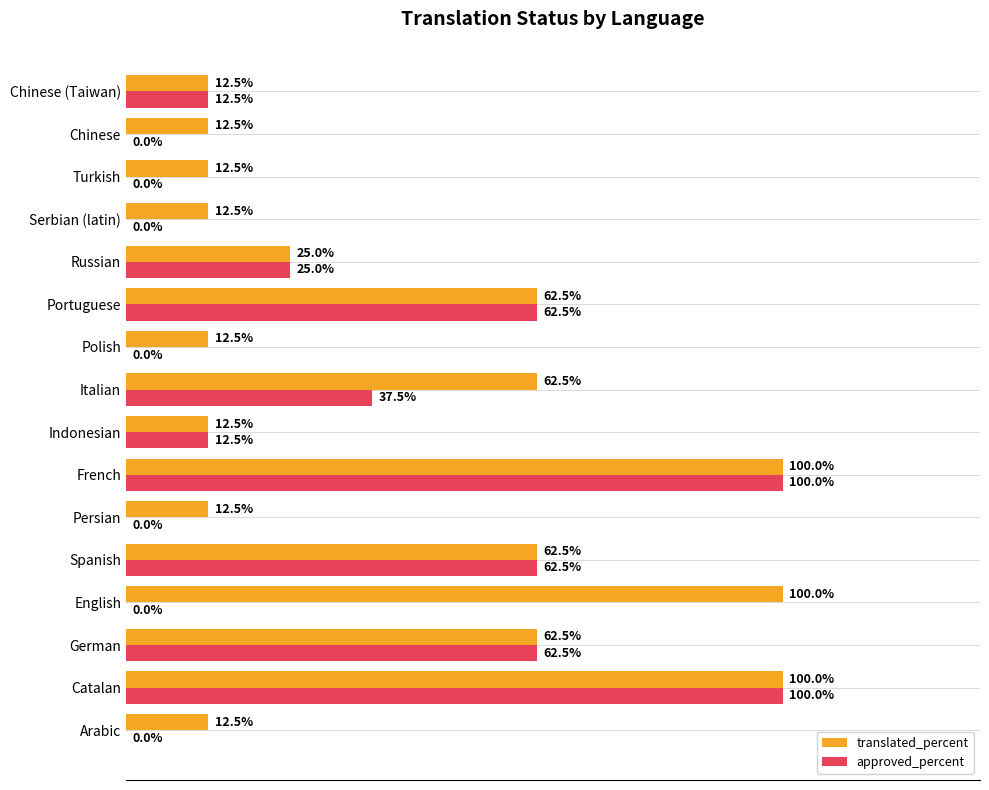

Which series has the largest total across all categories?

translated_percent